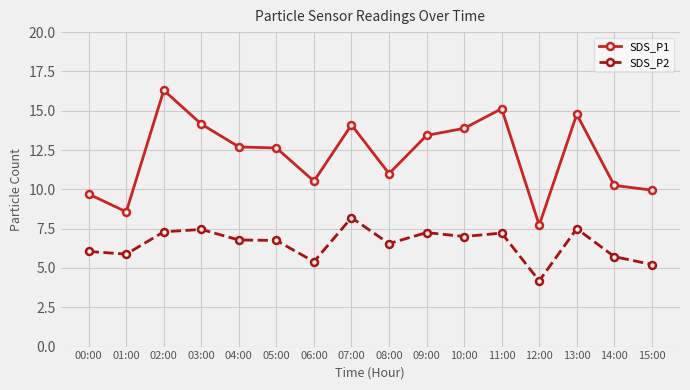

What is the average value of the SDS_P2 series?

6.5